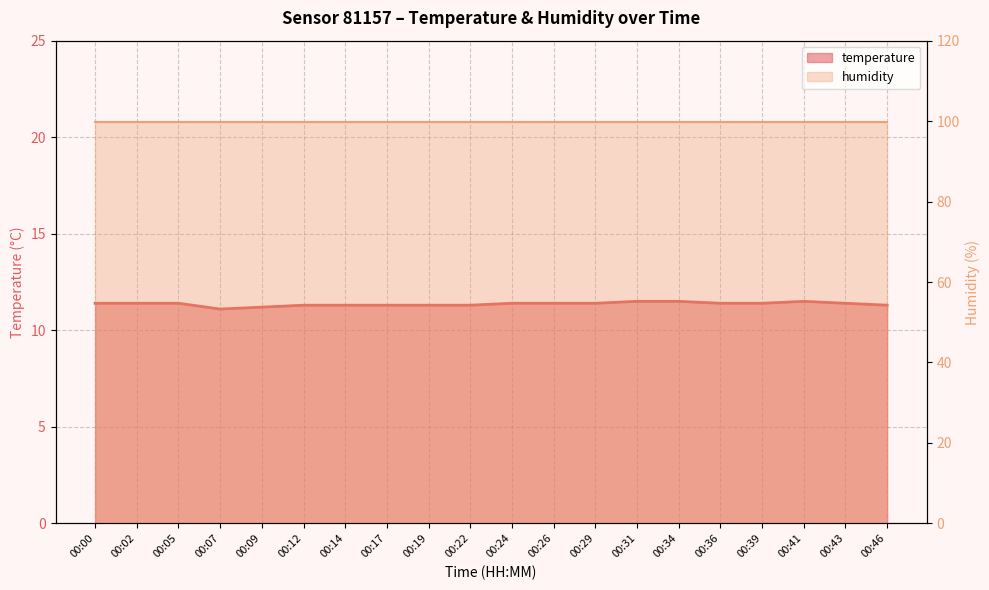

What is the smallest value displayed?

11.1